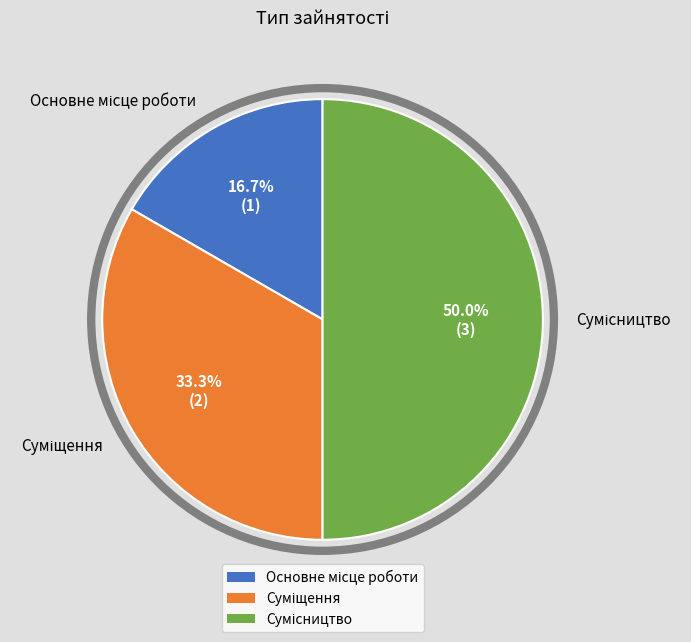

Do Суміщення and Сумісництво together represent more than half of the pie?

Yes